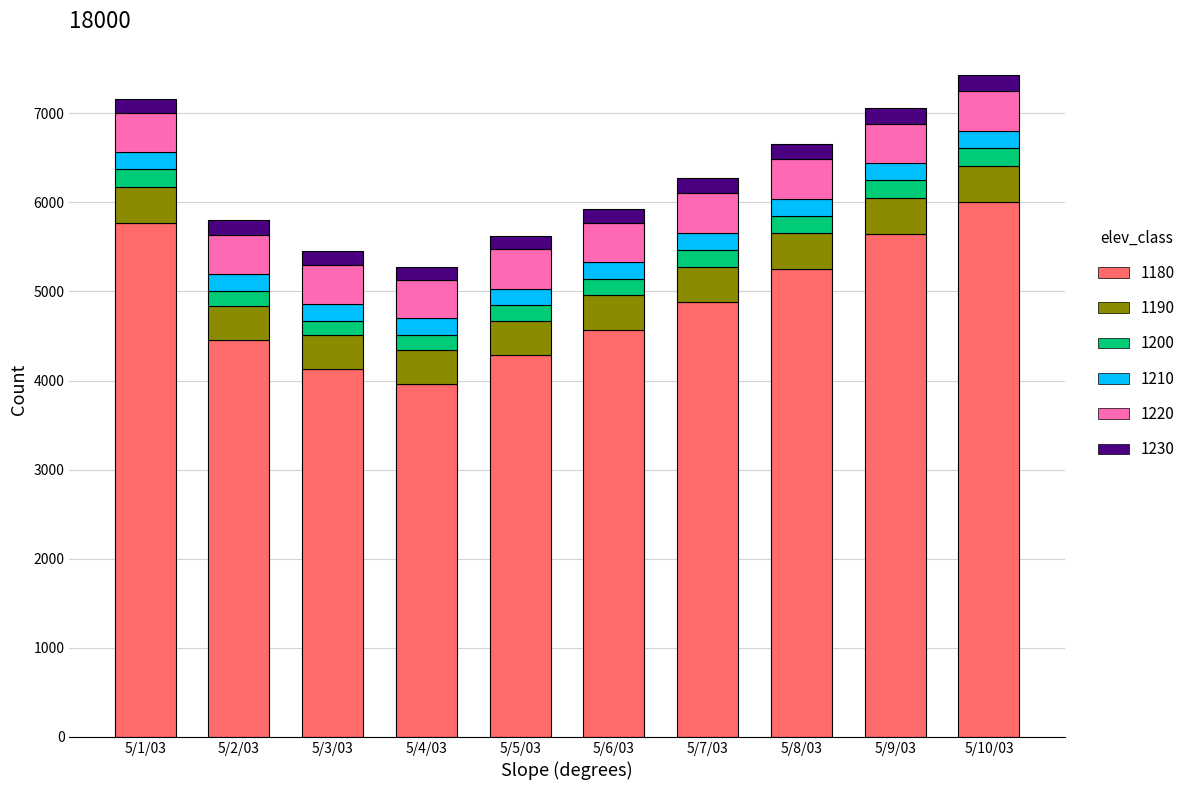

What is the total value across all series at 5/10/03?

7429.9